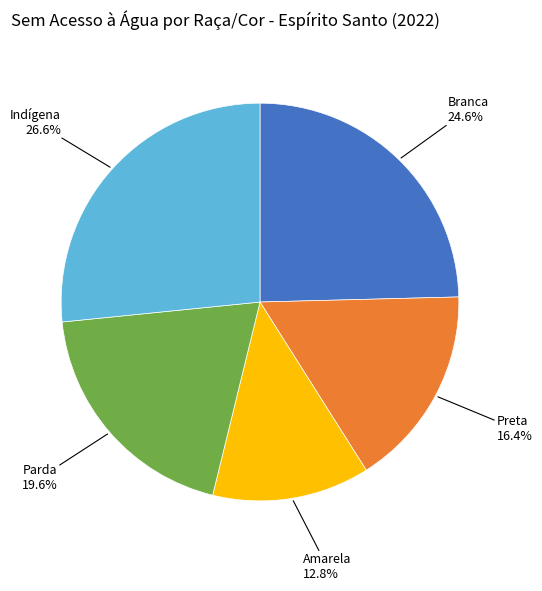

To the nearest percent, what portion does Branca represent?

25%